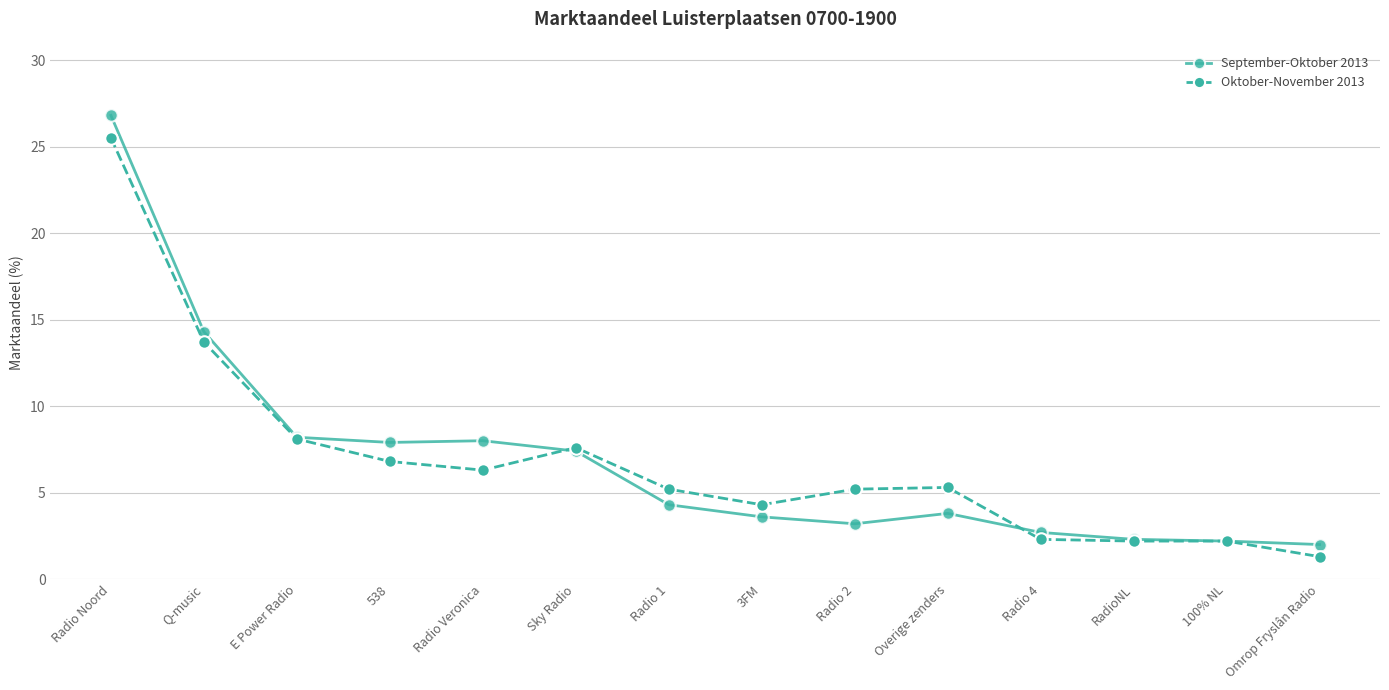

At which label is Oktober-November 2013 closest to 13?

Q-music